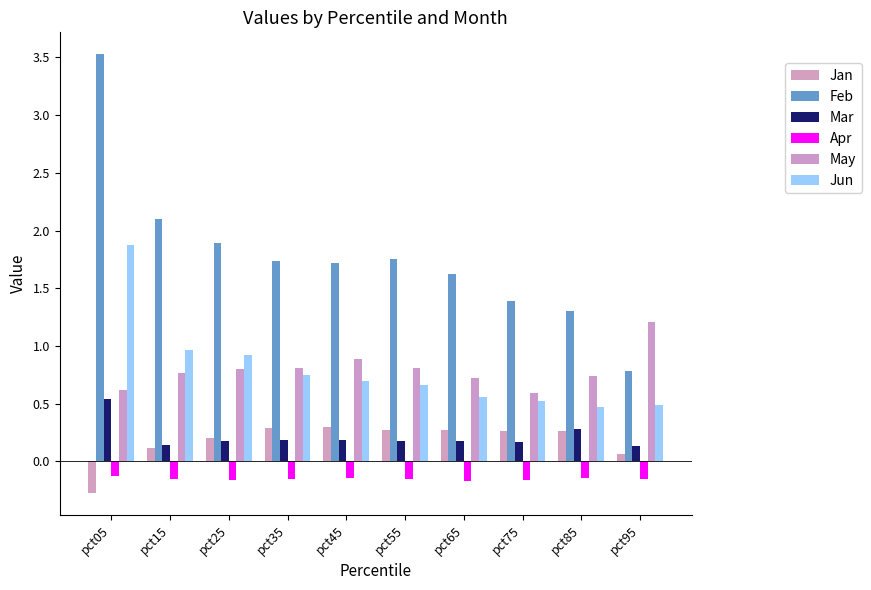

The Jan series shows 0.4 at pct75. True or false?

False